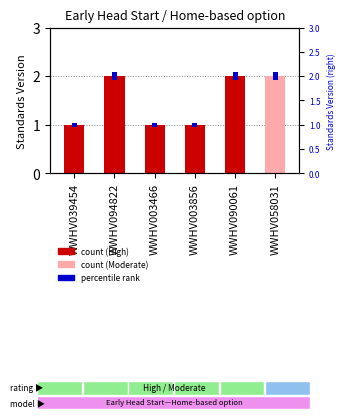

Which label corresponds to the smallest value in the chart?

WWHV039454